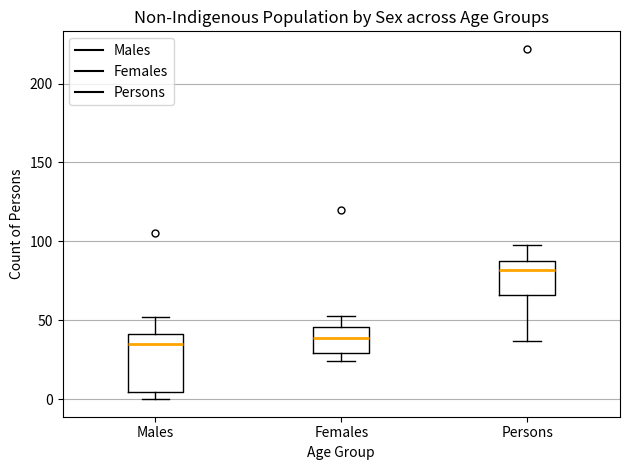

Where does the median line of the box for Persons sit on the y-axis? The values are not printed on the chart, so give them approximately, as read against the axis.

80